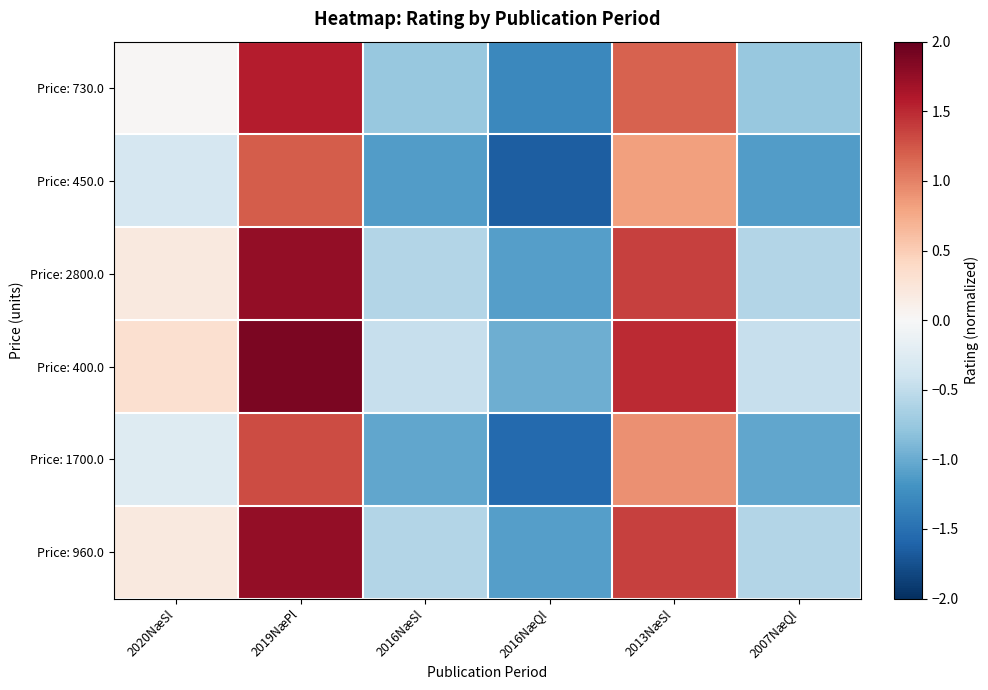

What is the minimum value shown in the chart?

-1.6